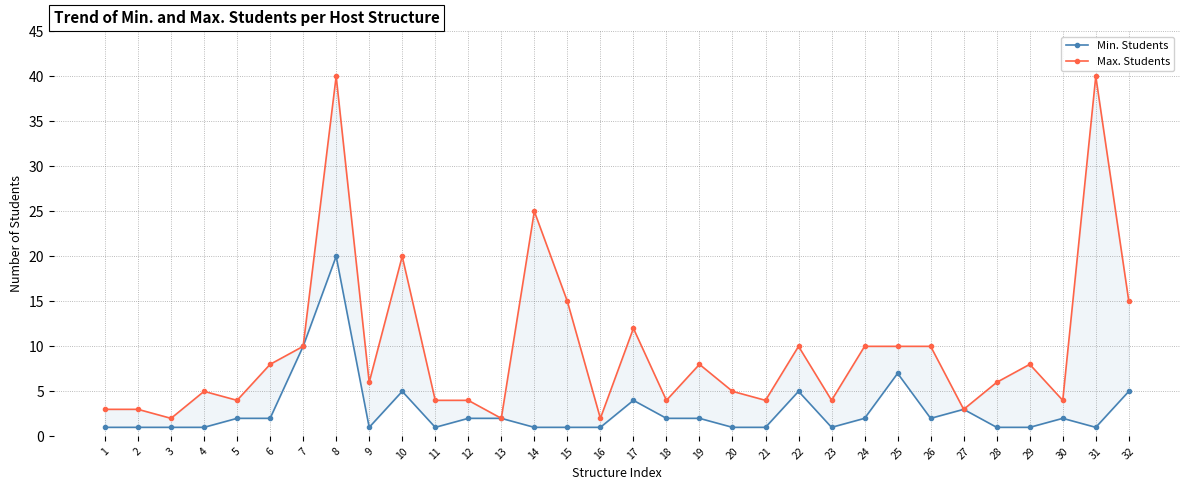

Rank the series by their average value, from lowest to highest.

Min. Students, Max. Students